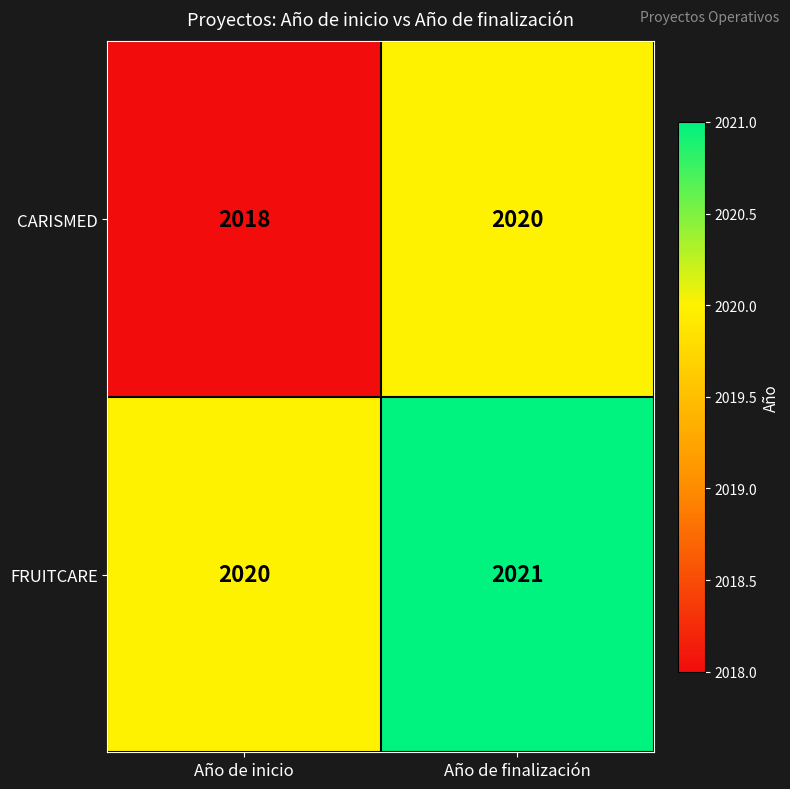

What is the sum of the FRUITCARE values at Año de inicio and Año de finalización?

4041